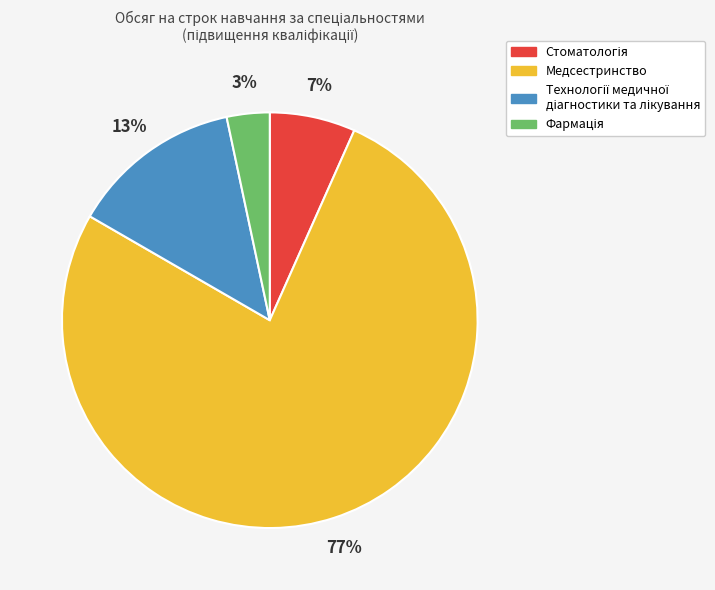

To the nearest percent, what is the average slice percentage?

25%